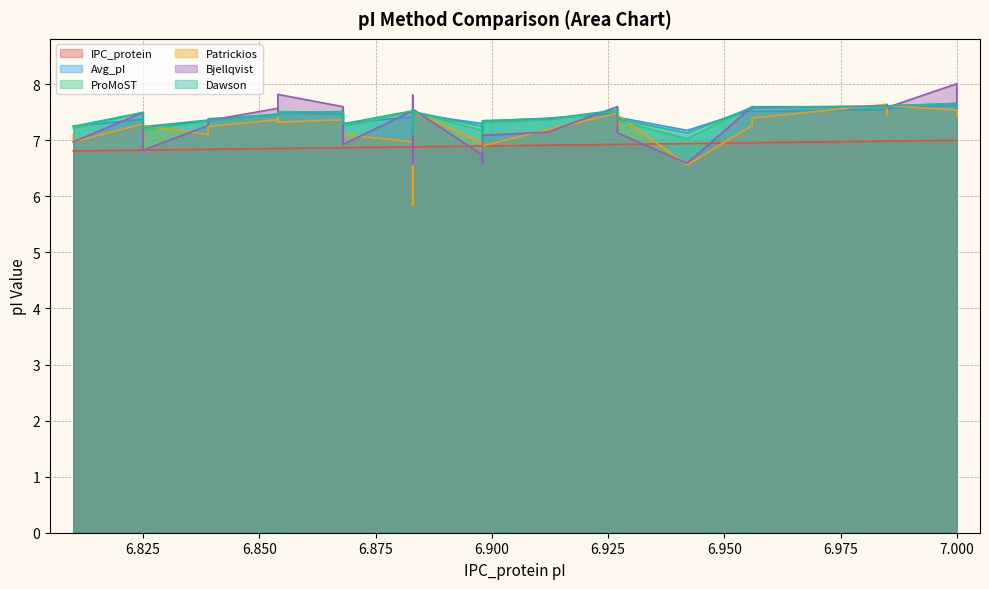

Which series ends up on top after the final intersection of Avg_pI and ProMoST?

ProMoST